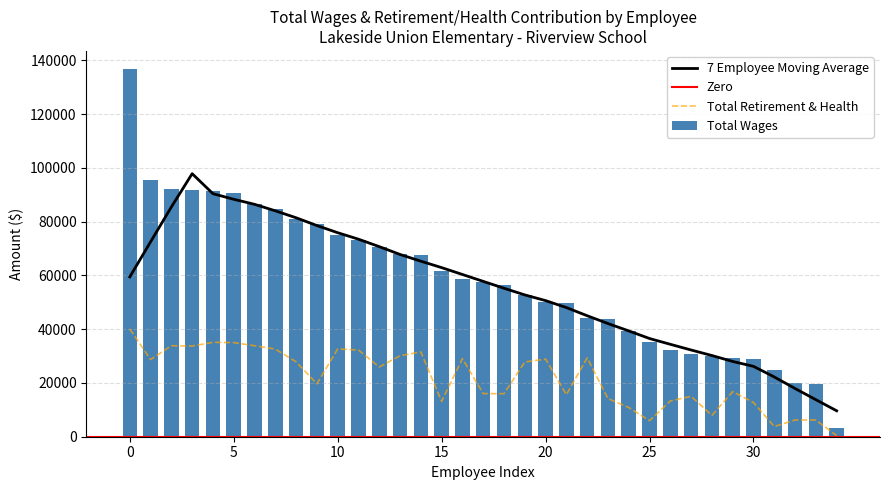

The Total Retirement & Health Contribution series shows 4836 at Teacher. True or false?

False